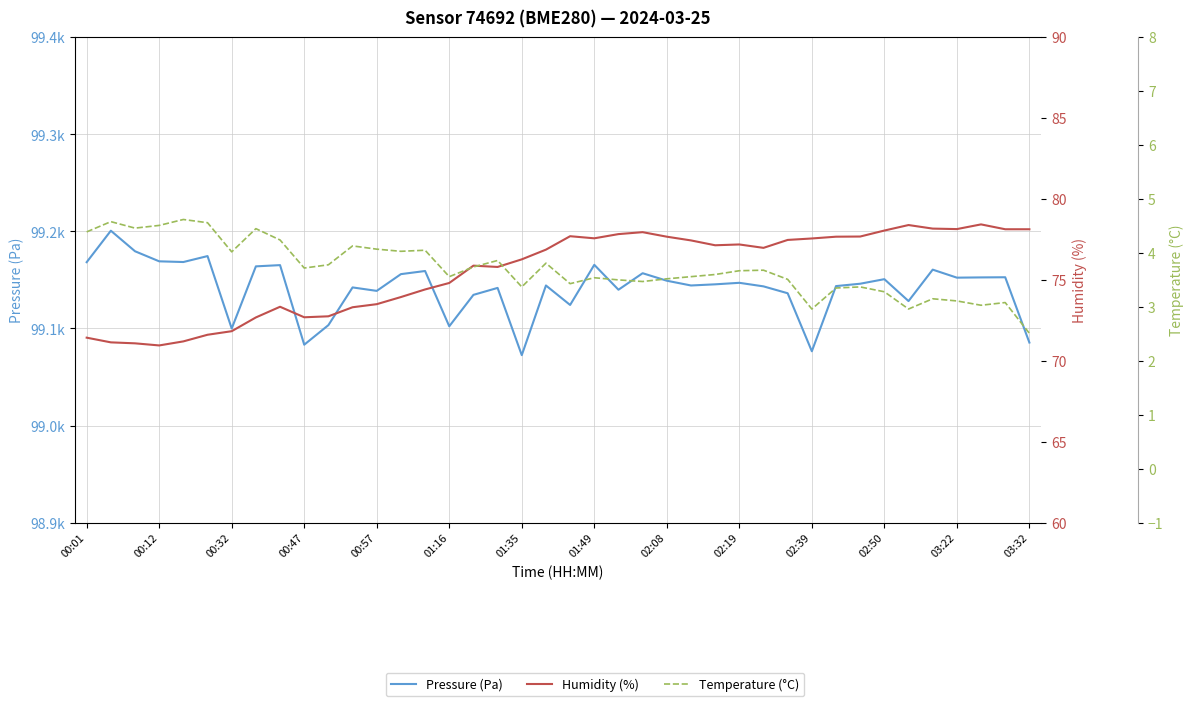

True or false: Temperature (°C) and Humidity (%) intersect in this chart.

False